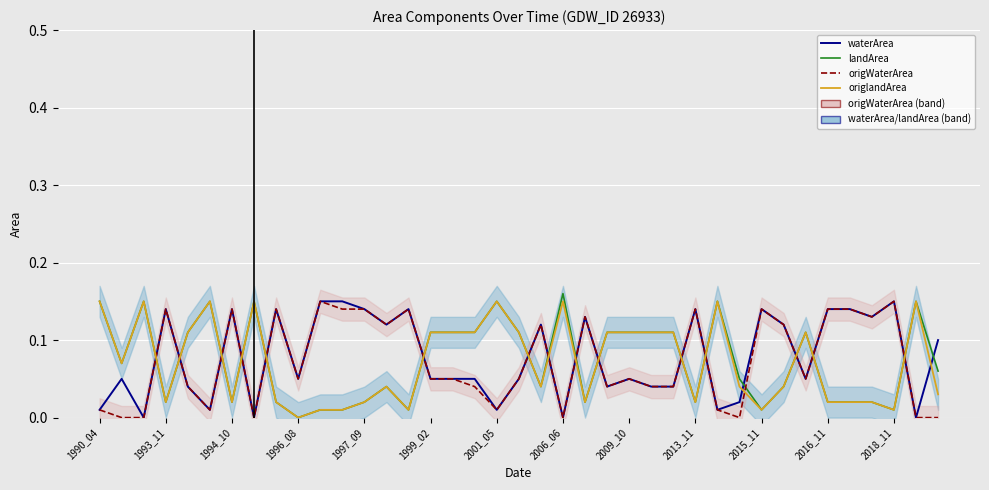

At 32, list the series in order from smallest to largest.

waterArea, origWaterArea, landArea, origlandArea